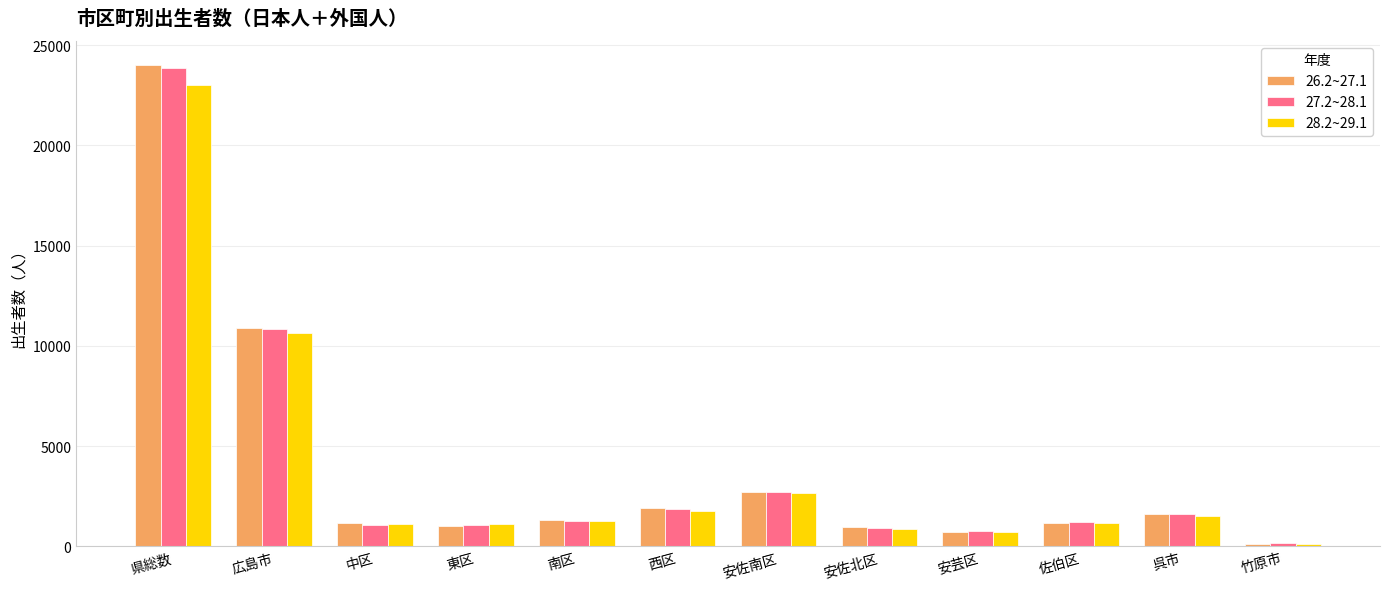

How many bars are there in each group?

3